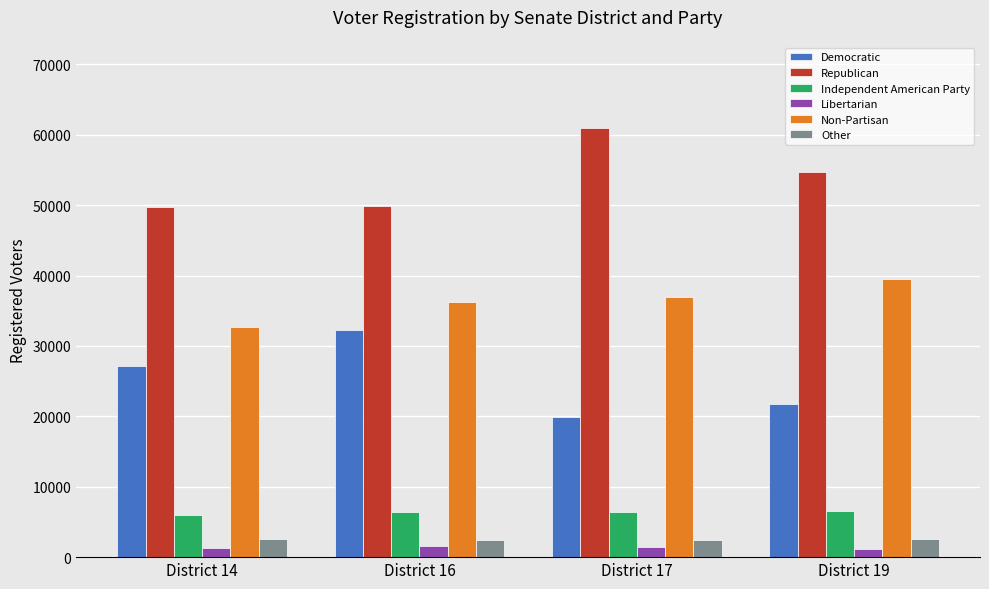

What is the value of the Republican bar at the 4th from the left?

54698